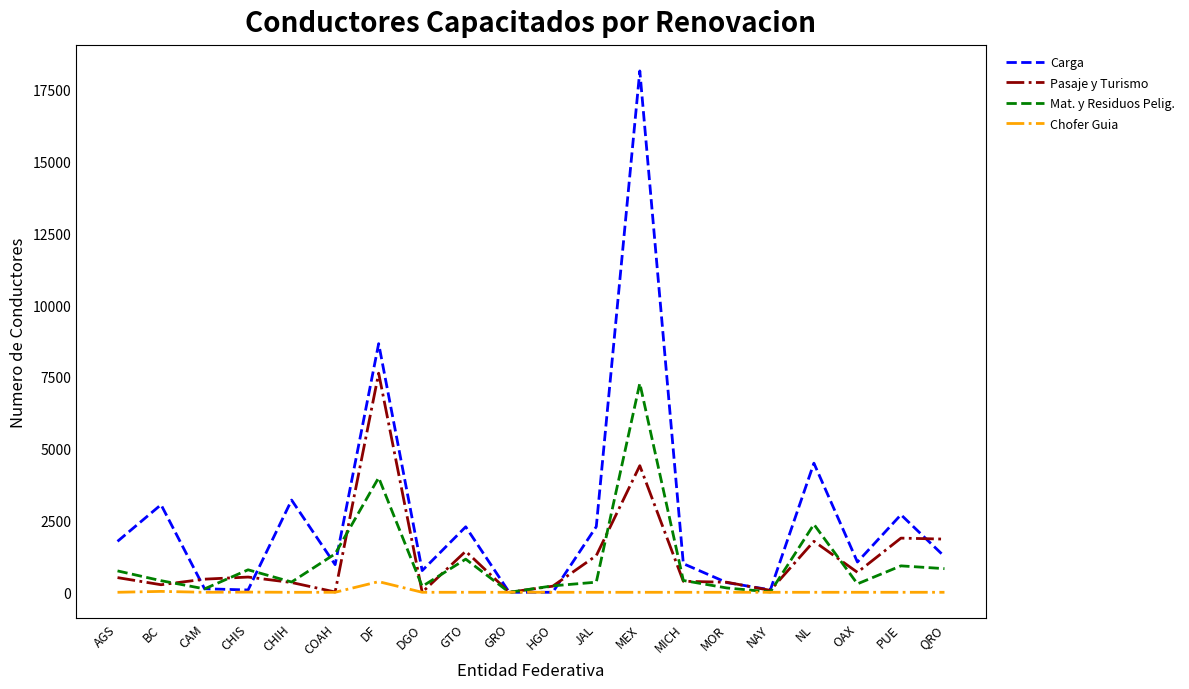

Which series has the largest total across all categories?

Carga